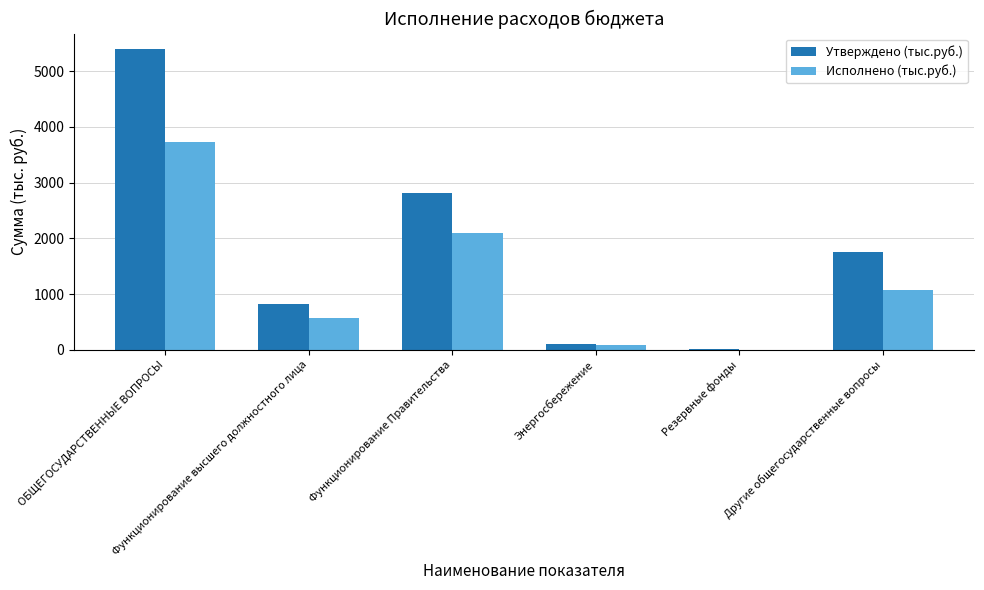

How many distinct data groups are displayed?

2